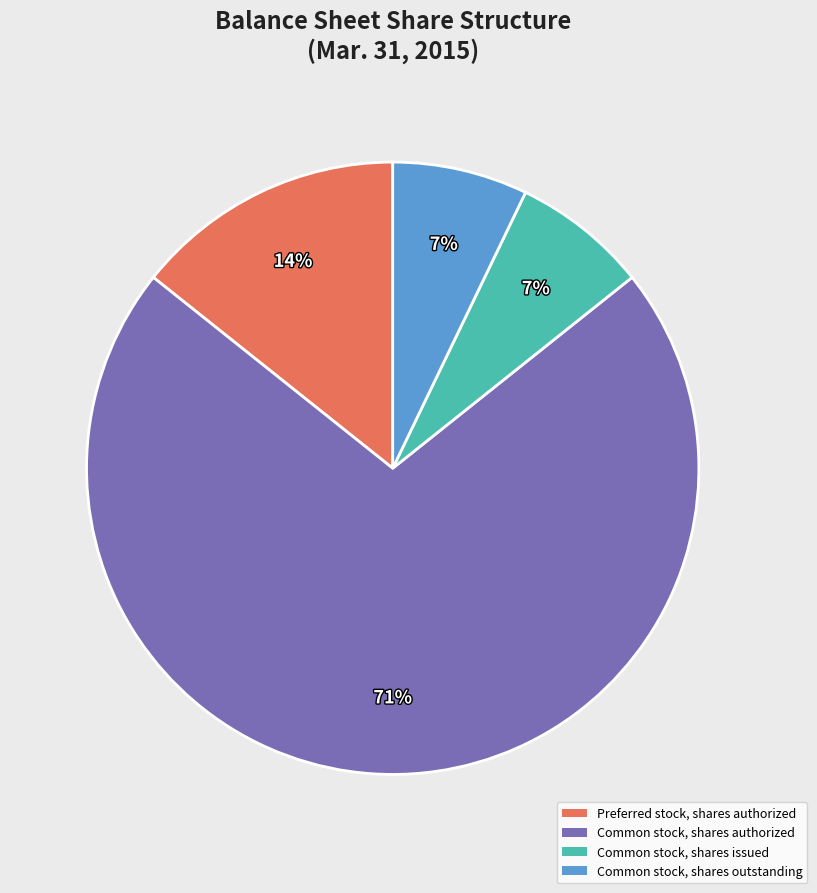

Is the sum of Preferred stock, shares authorized and Common stock, shares authorized greater than half?

Yes